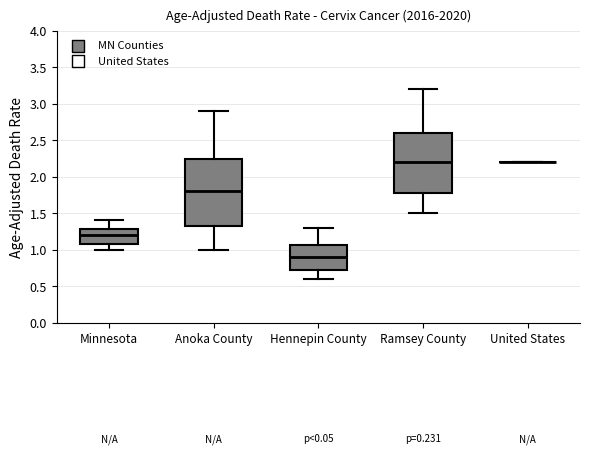

Reading left to right, read every box against the y-axis: the position of its median line, the range the box covers, and the ends of its whiskers. The values are not printed on the chart, so give them approximately, as read against the axis.

Minnesota: median 1.20, box 1.10 to 1.30, whiskers 1.00 to 1.40
Anoka County: median 1.80, box 1.30 to 2.25, whiskers 1.00 to 2.90
Hennepin County: median 0.90, box 0.70 to 1.05, whiskers 0.60 to 1.30
Ramsey County: median 2.20, box 1.80 to 2.60, whiskers 1.50 to 3.20
United States: box collapsed to a line at 2.20, whiskers 2.20 to 2.20